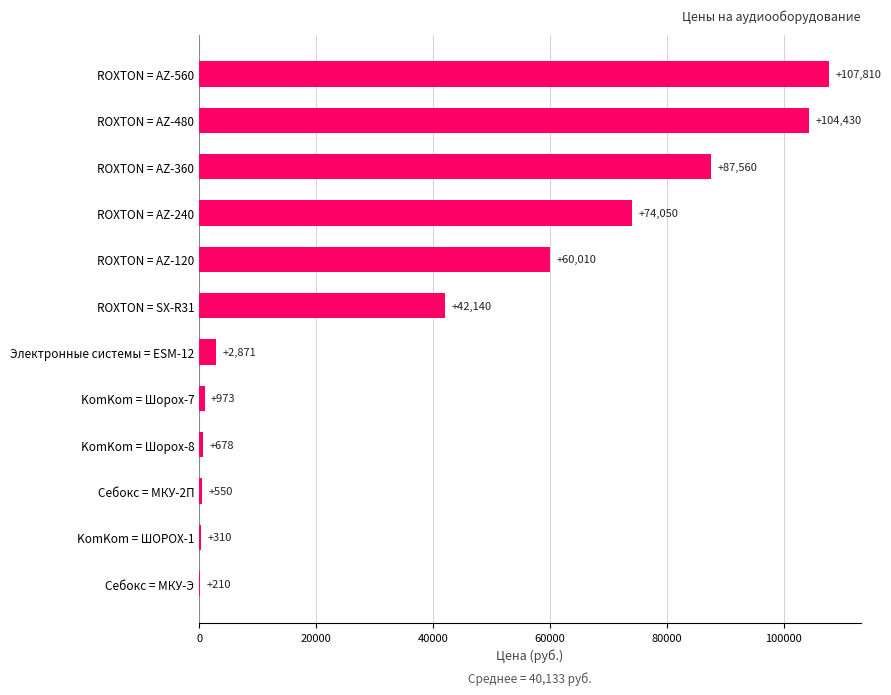

What is the sum of the values at Себокс = МКУ-2П and ROXTON = AZ-120?

60560.0